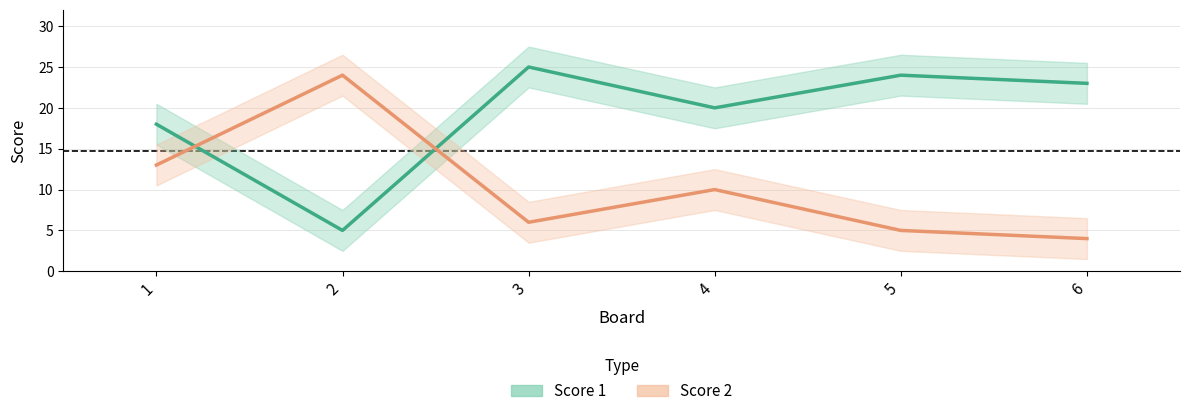

What is the total value across all series at 4?

30